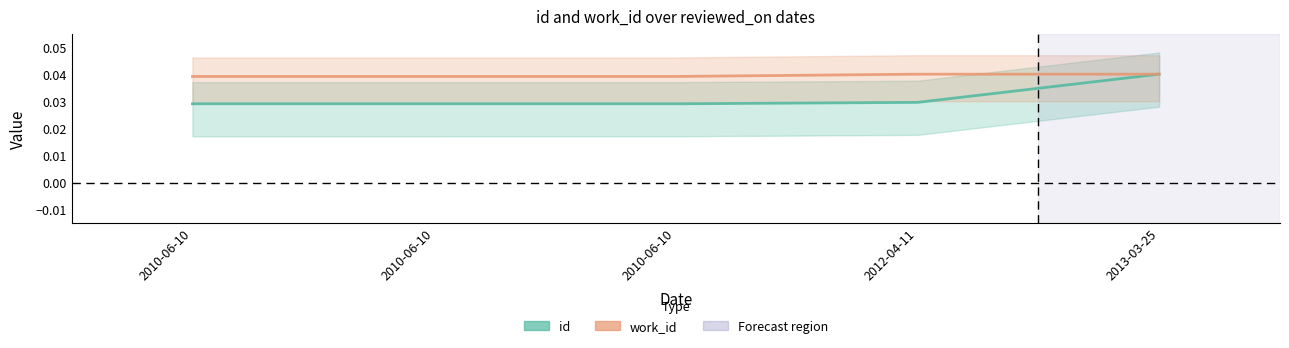

At how many categories does at least one series exceed 0?

5